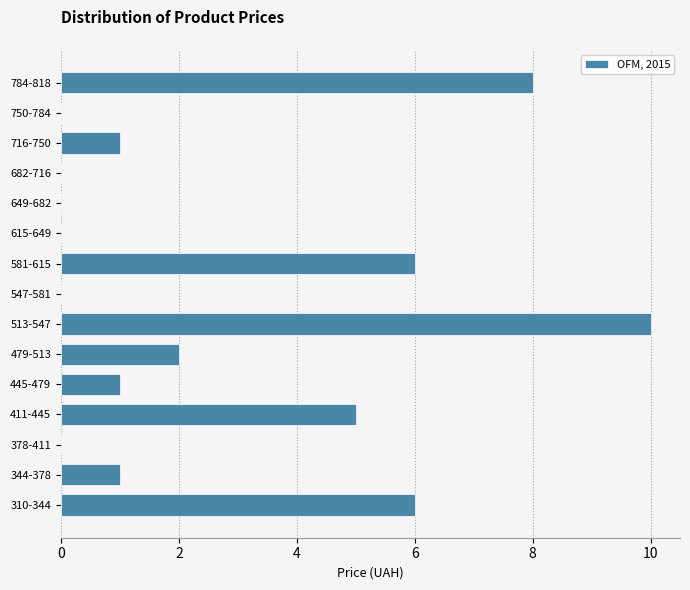

Reading bottom to top, what are all the values shown in this chart?

310-344=6	344-378=1	378-411=0	411-445=5	445-479=1	479-513=2	513-547=10	547-581=0	581-615=6	615-649=0	649-682=0	682-716=0	716-750=1	750-784=0	784-818=8